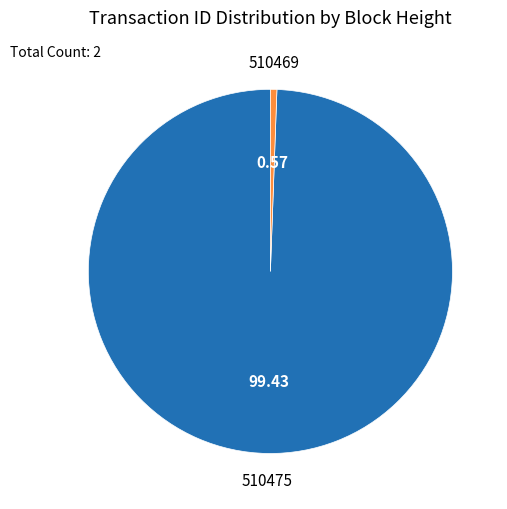

Is there any slice that represents more than half of the pie?

Yes